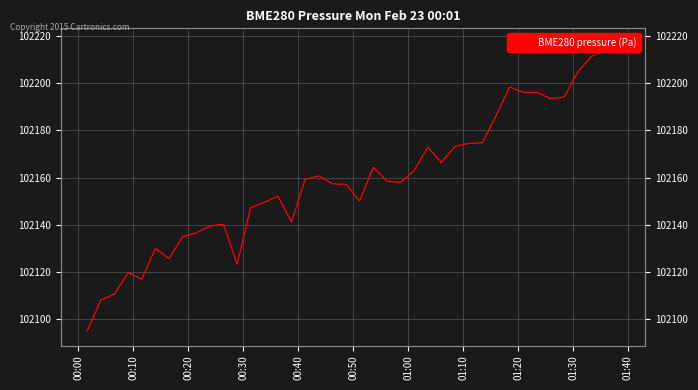

What is the smallest value displayed?

102094.8